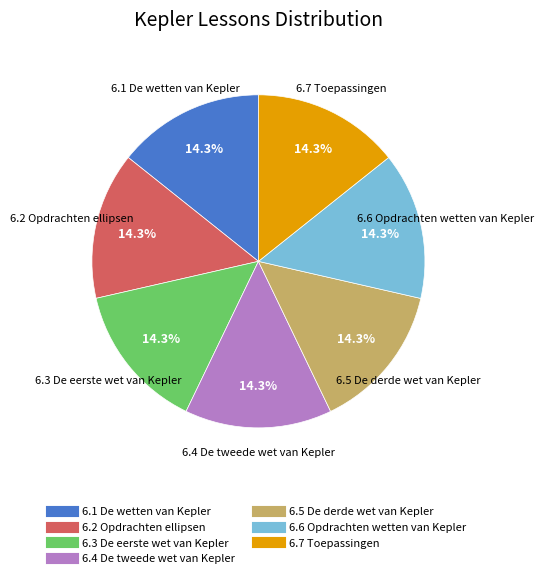

Approximately how many times larger is the value at 6.7 Toepassingen compared to 6.6 Opdrachten wetten van Kepler?

1.0